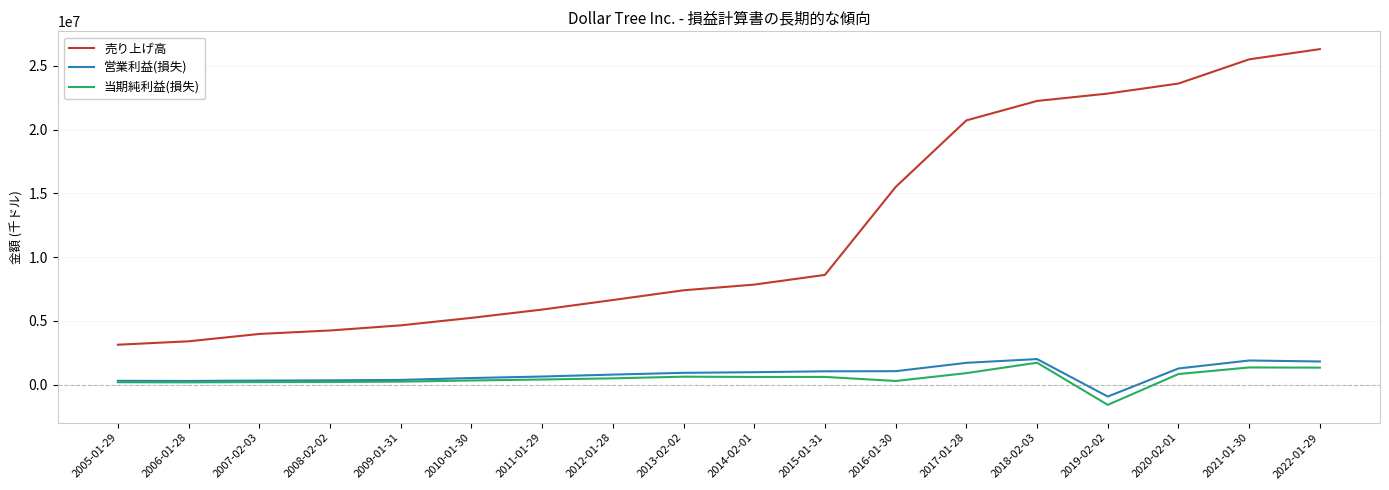

What are all the series names shown in the legend?

売り上げ高, 営業利益(損失), 当期純利益(損失)